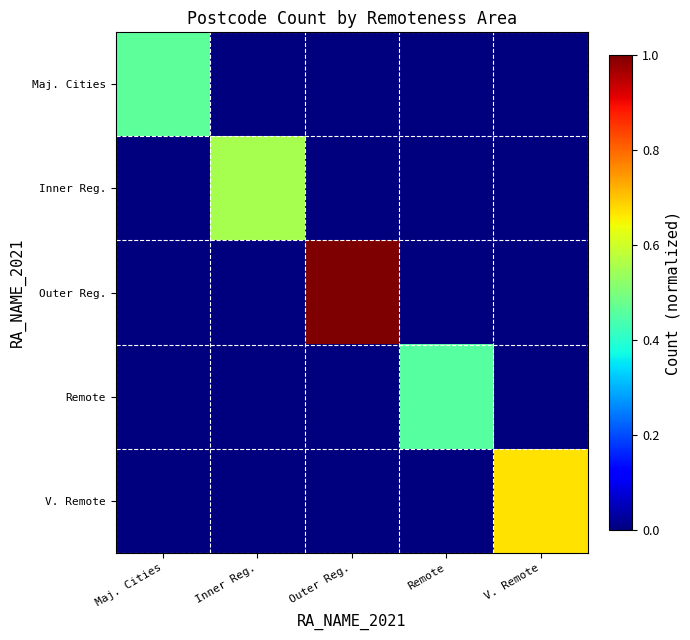

Rank the series by their maximum value, from highest to lowest.

Outer Reg., V. Remote, Inner Reg., Maj. Cities, Remote